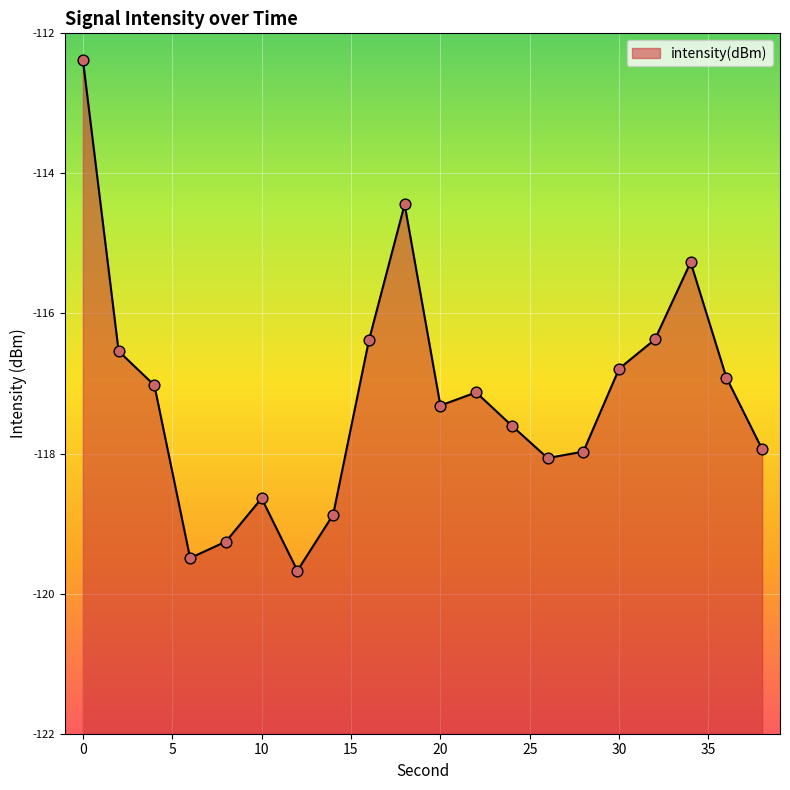

What is the change in value from 16 to 38?

-1.6